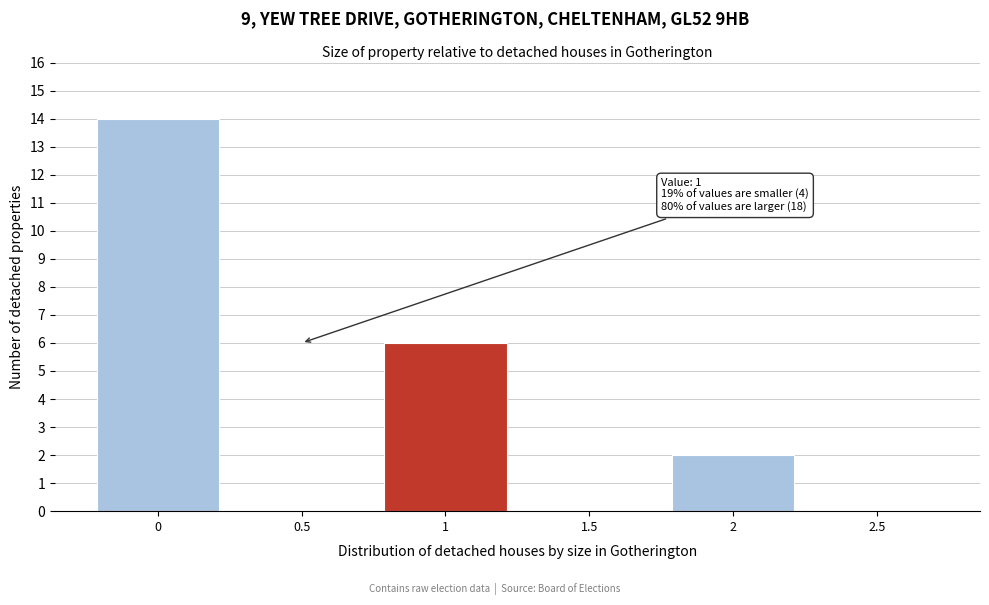

Reading left to right, what are all the values shown in this chart?

0=14	0.5=0	1=6	1.5=0	2=2	2.5=0